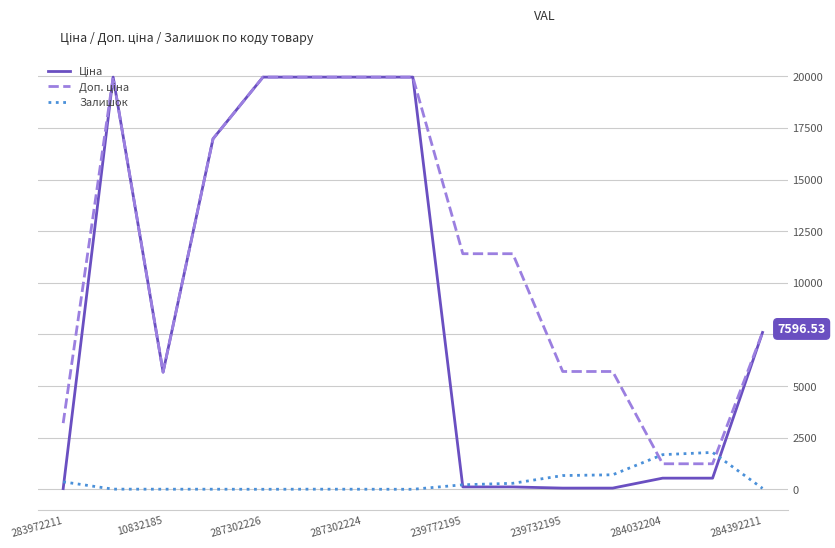

What is the total value across all series at 287302226?

39928.3